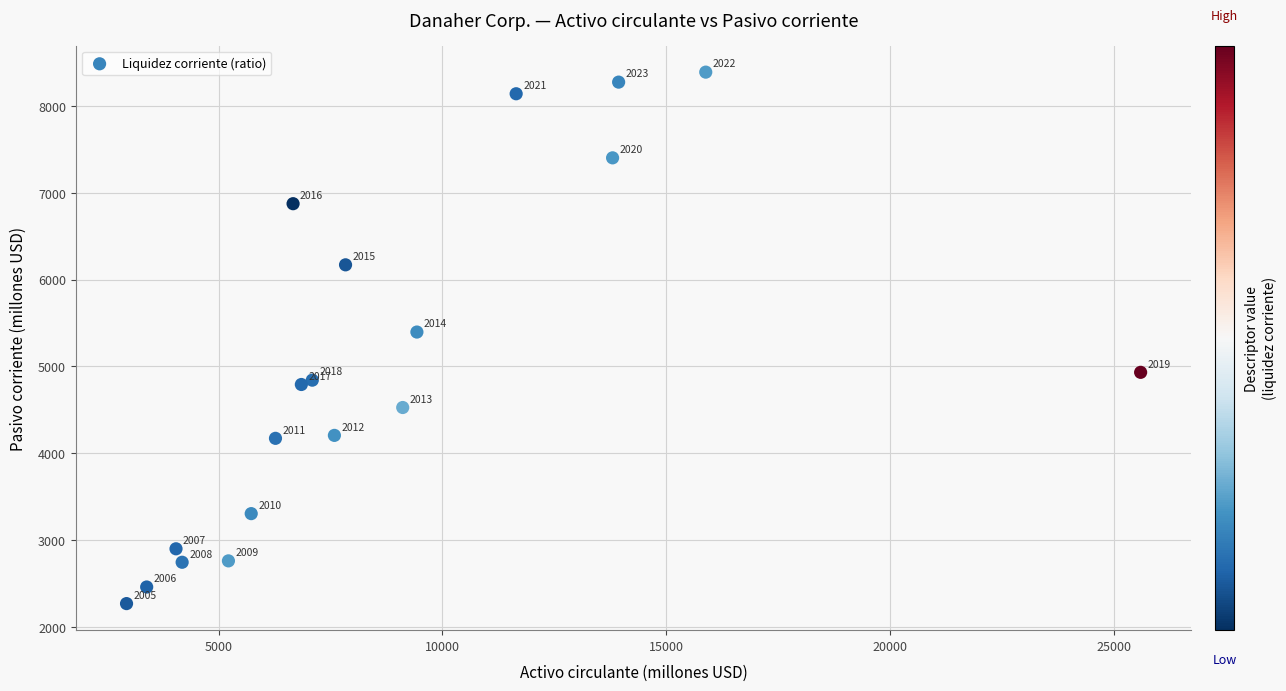

What Y value in the scatter plot is closest to 5329?

5396